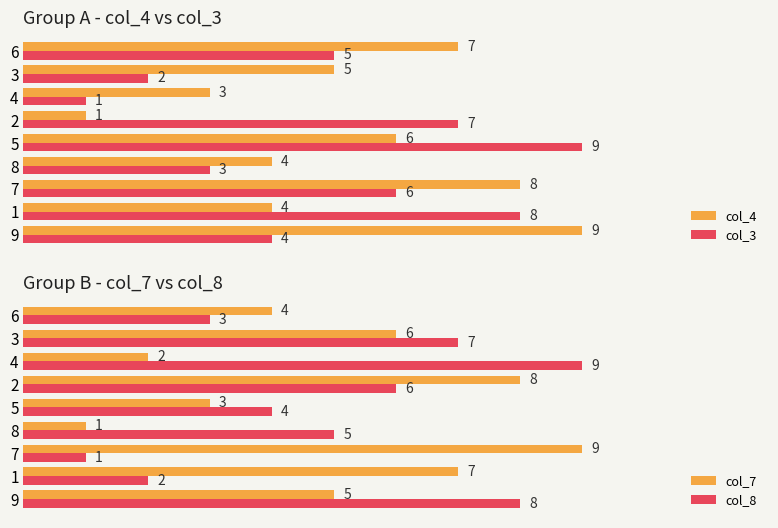

Rank the categories by col_3 value from highest to lowest.

5, 1, 2, 7, 6, 9, 8, 3, 4